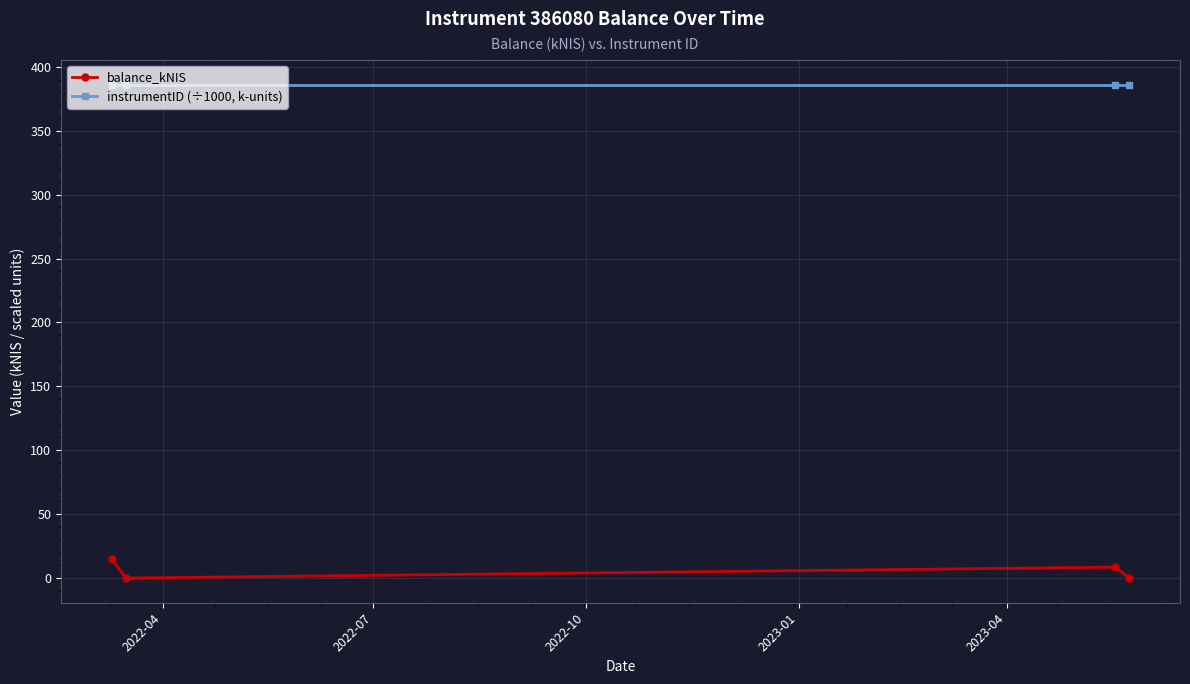

Which series has the largest total across all categories?

instrumentID (÷1000, k-units)